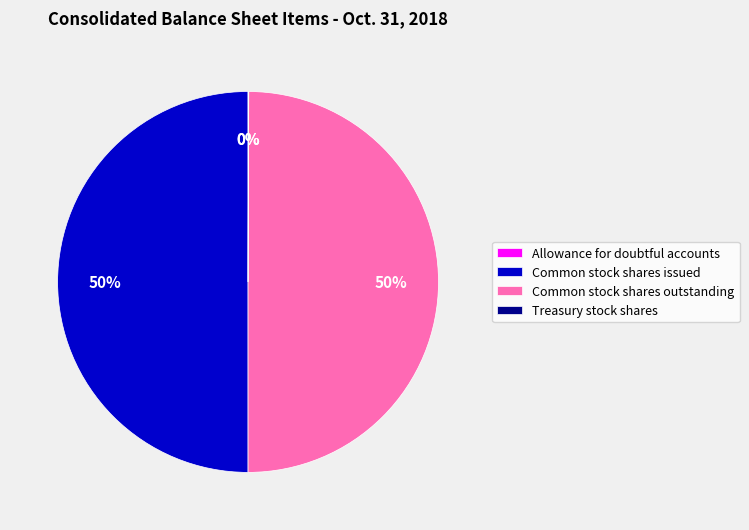

What percentage is the Common stock shares outstanding slice, to the nearest percent?

50%